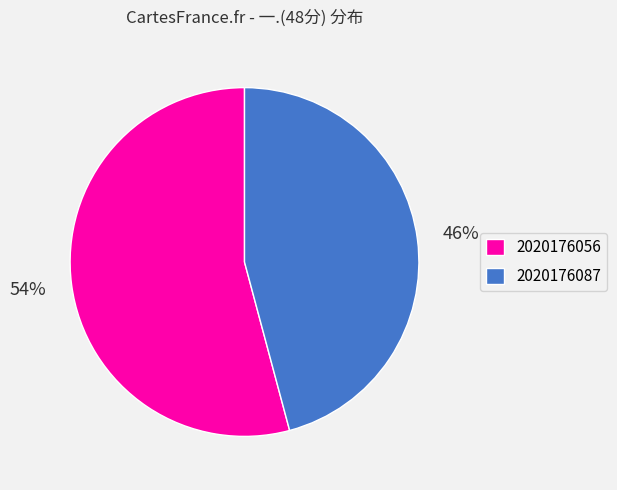

To the nearest percent, what is the difference between the largest and smallest slice percentages?

8%